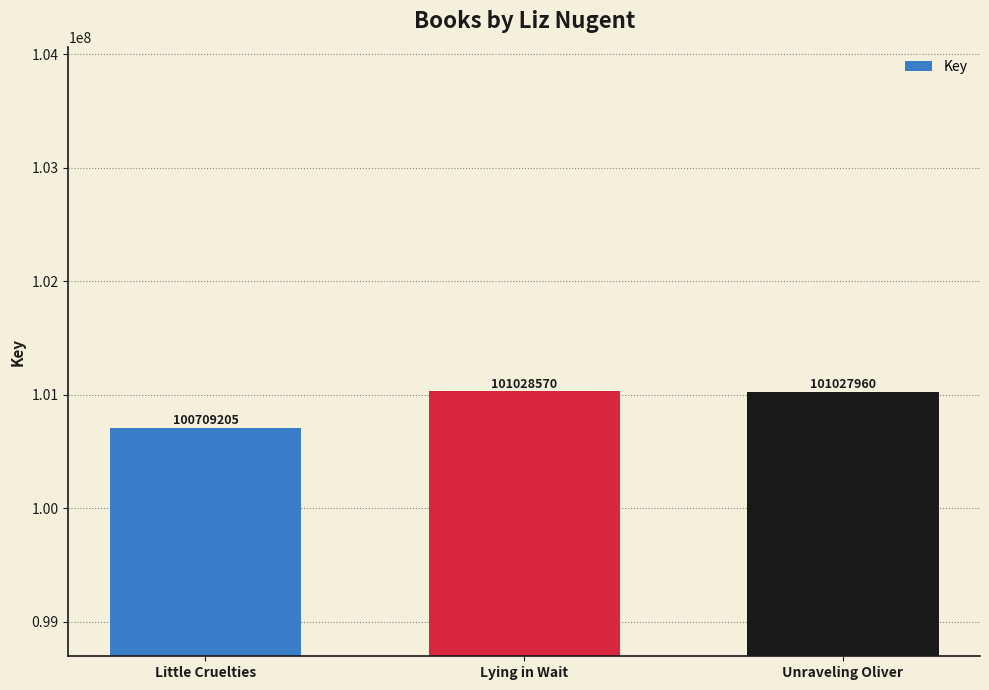

At which label does the data first exceed 101027960?

Lying in Wait